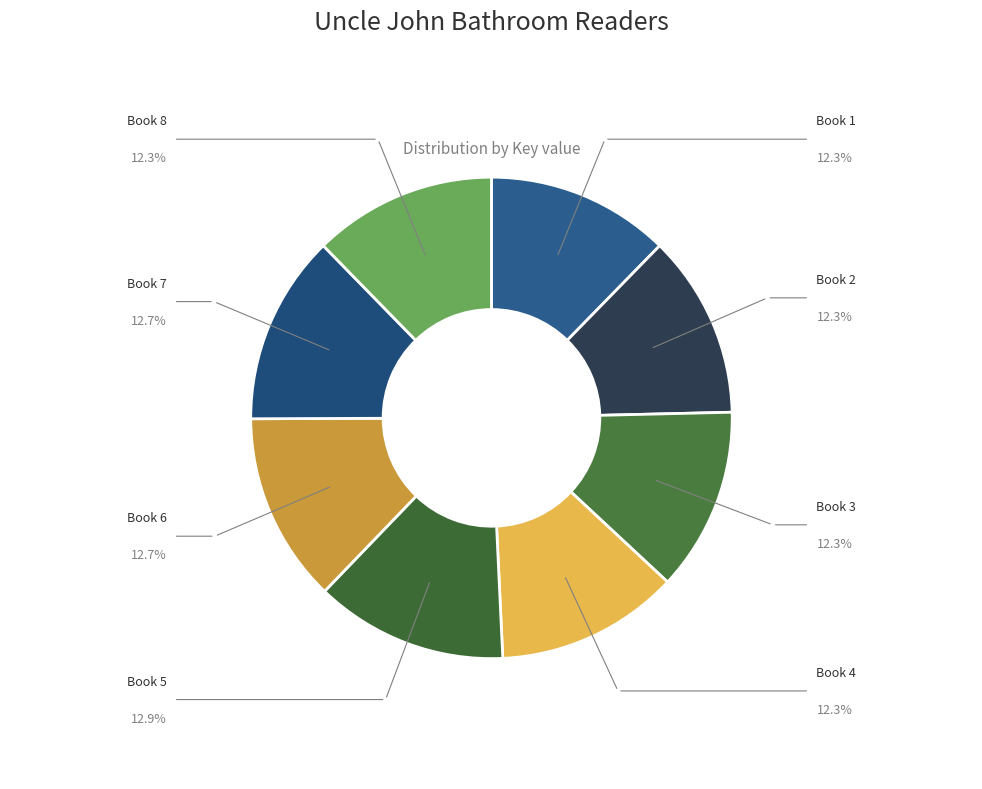

Count the number of slices in the pie.

8